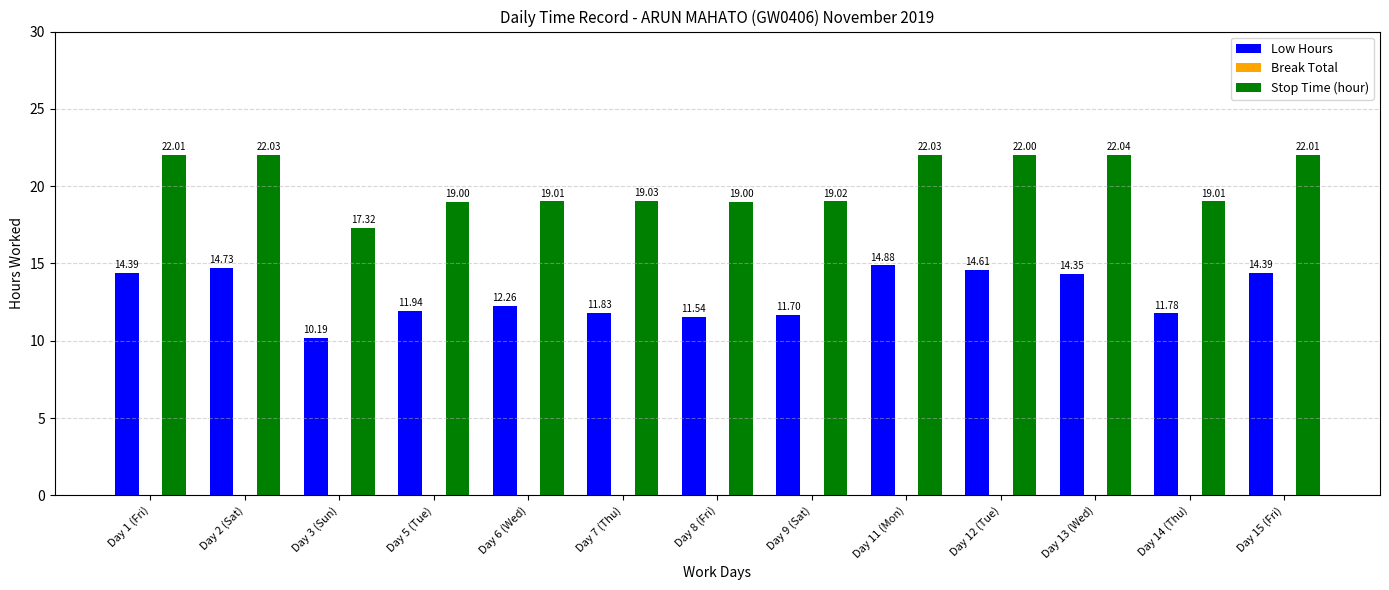

What value does the Low Hours series have at Day 3 (Sun)?

10.2